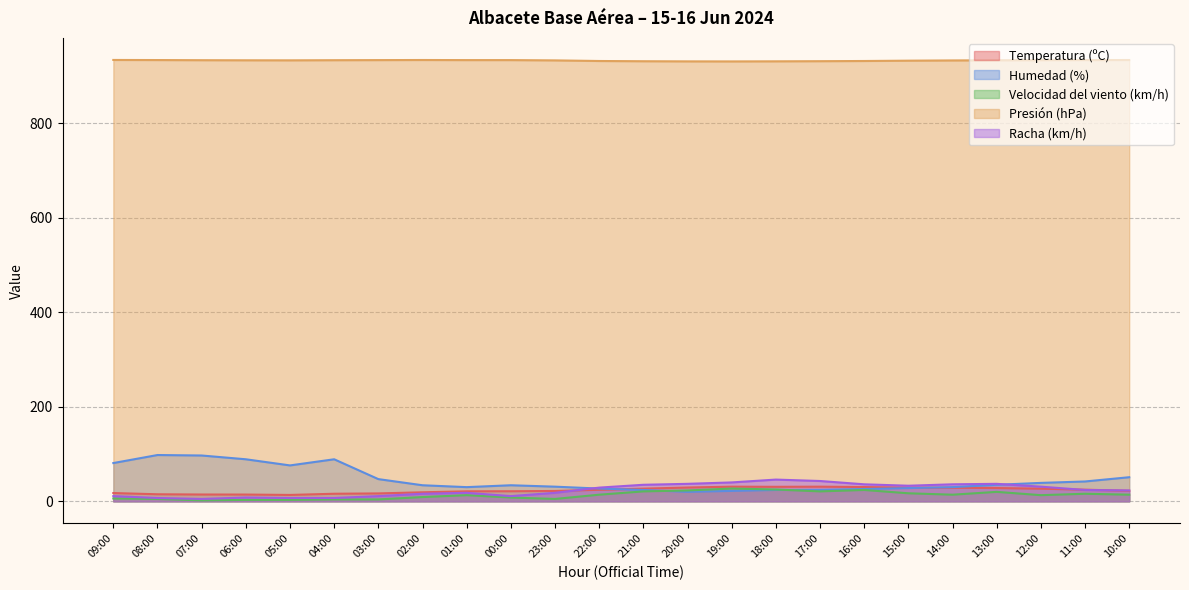

What is the average value of the Temperatura (ºC) series?

23.1